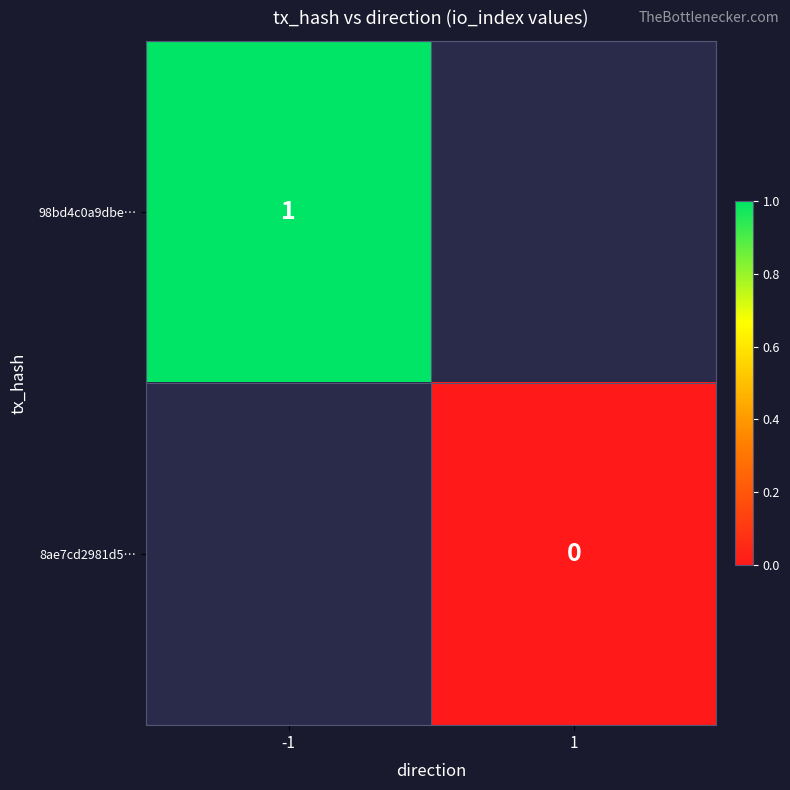

How many categories are shown in the chart?

2